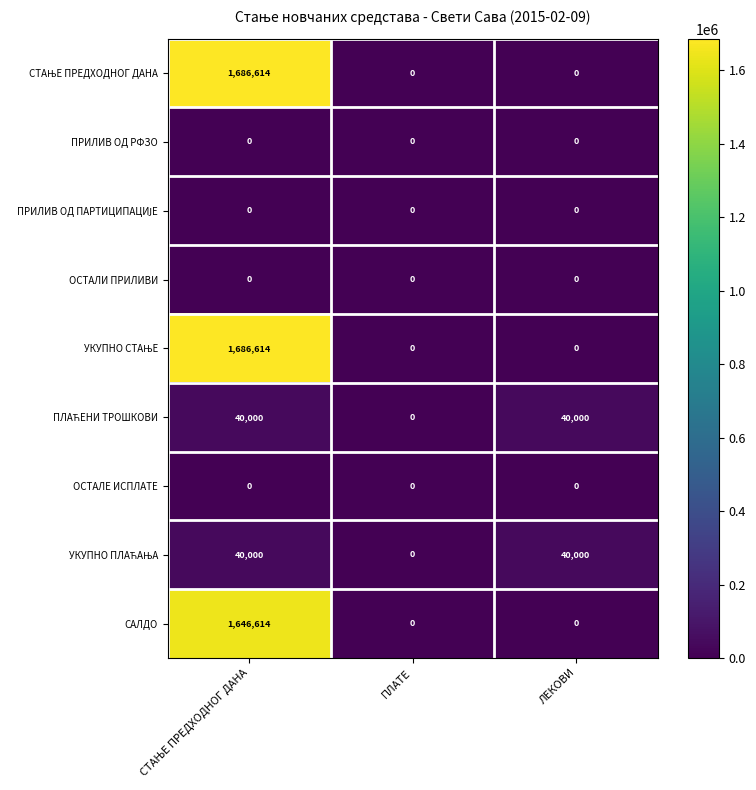

What is the total value across all series at ЛЕКОВИ?

80000